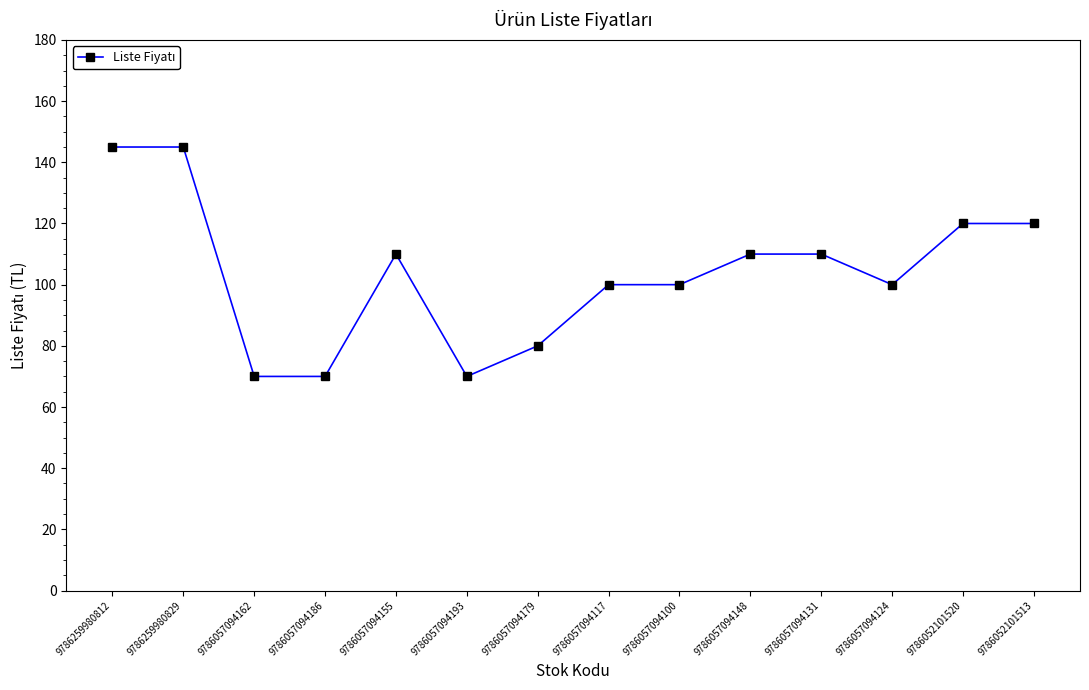

How many categories are shown in the chart?

14